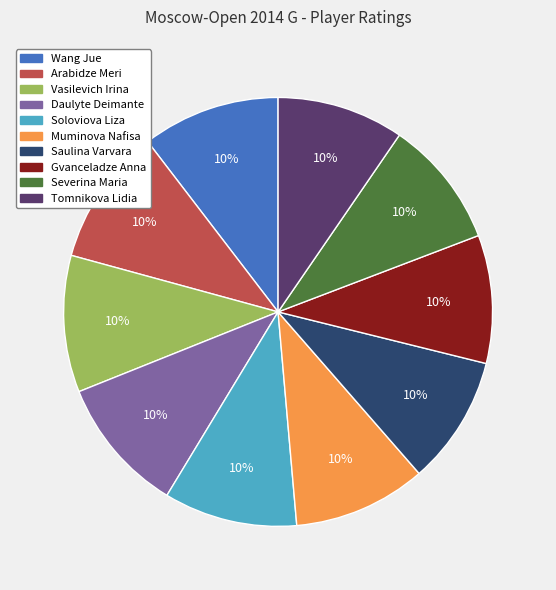

The Wang Jue slice represents 10% of the pie. True or false?

True